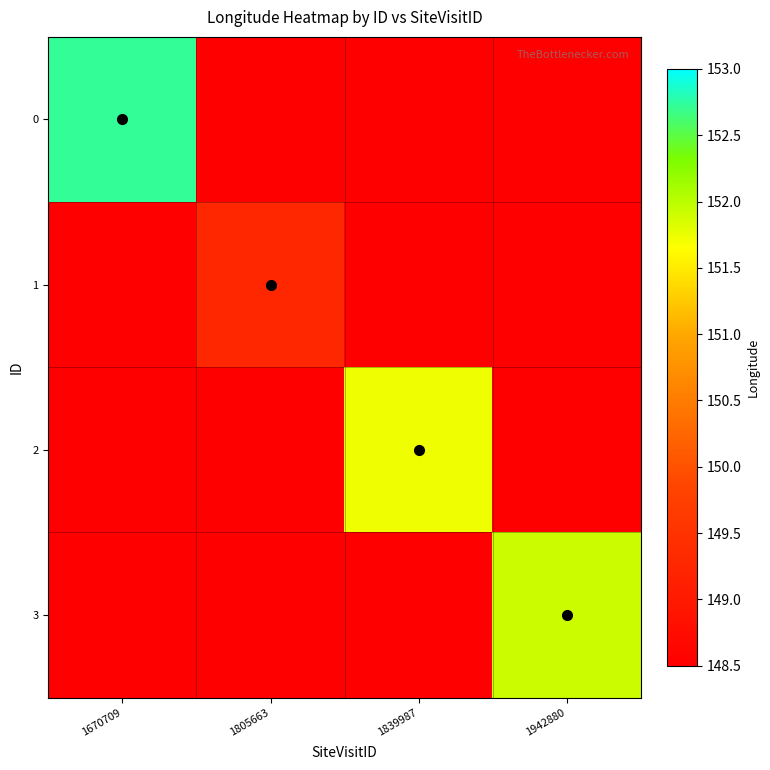

What is the total value across all series at 1670709?

598.2